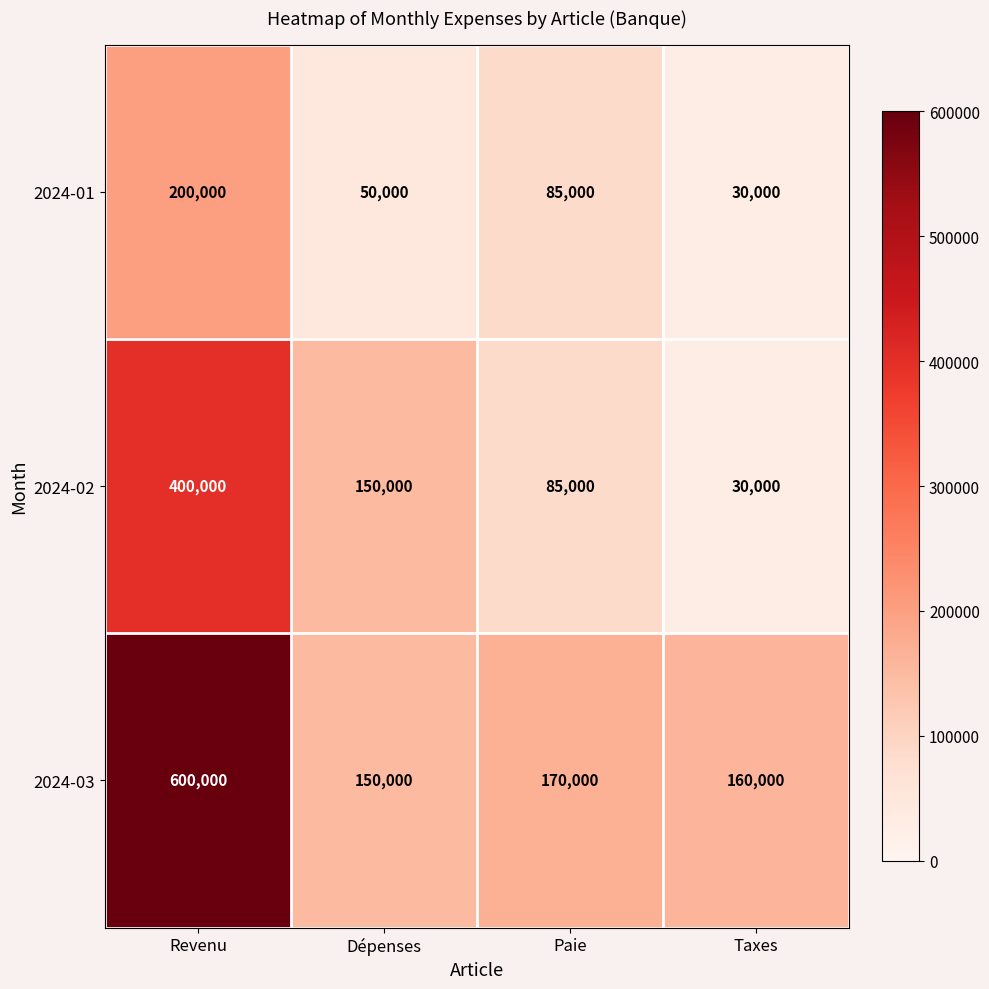

Which series changed the most between Dépenses and Taxes?

2024-02